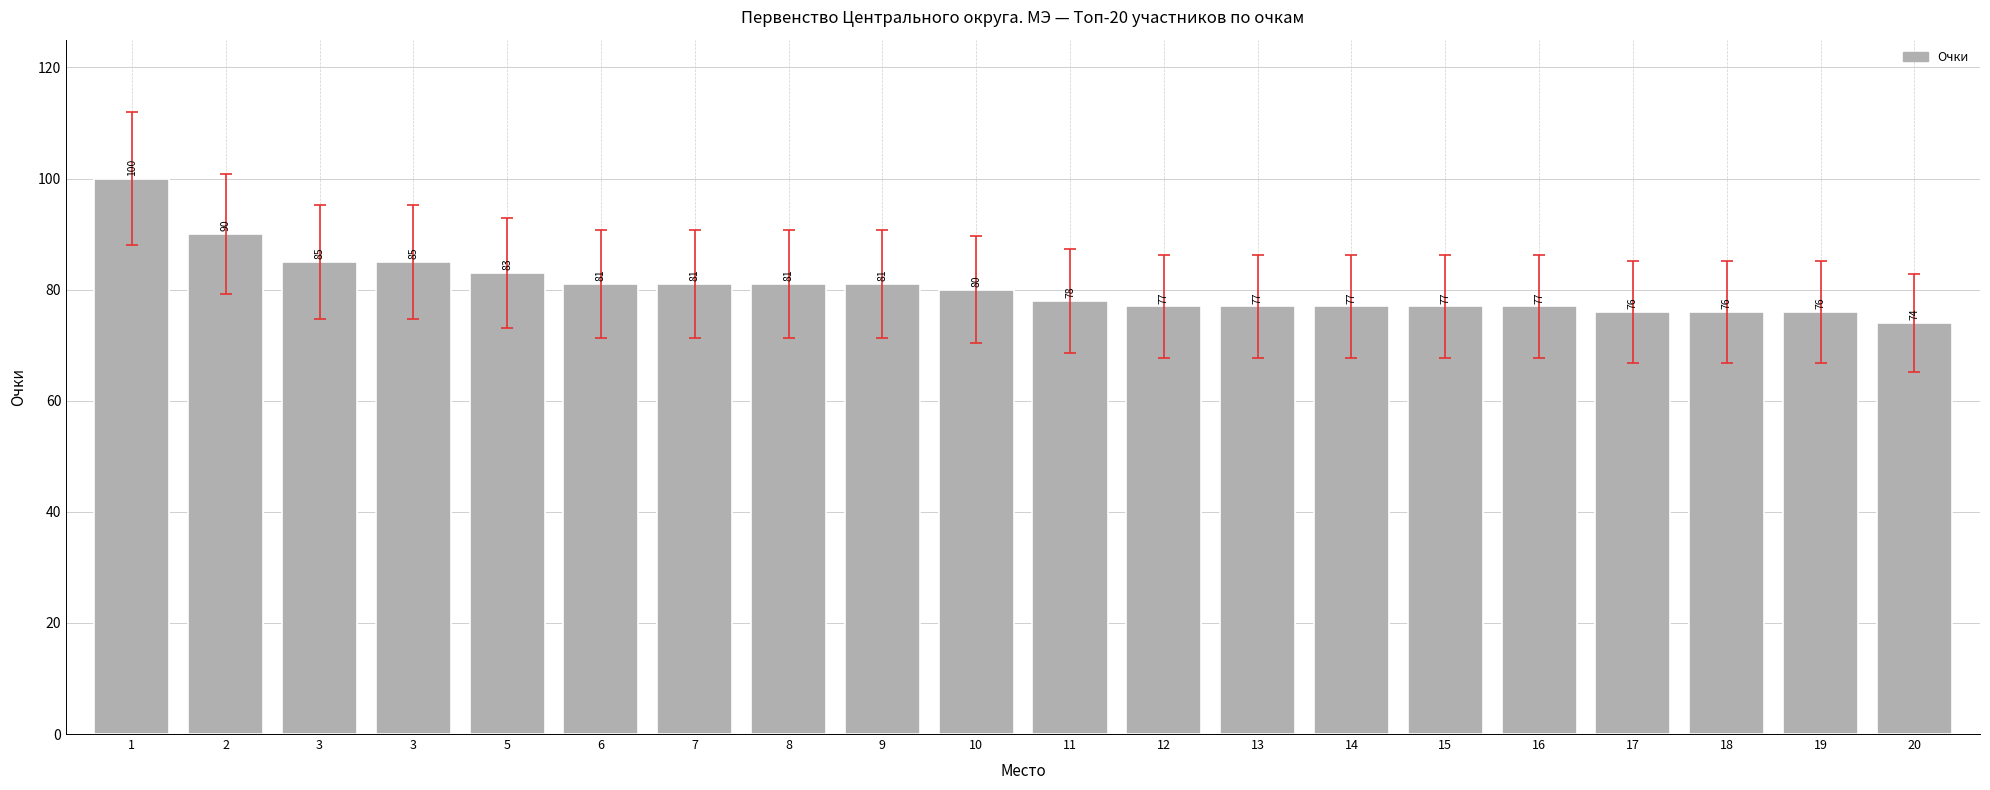

Are the bars horizontal?

No